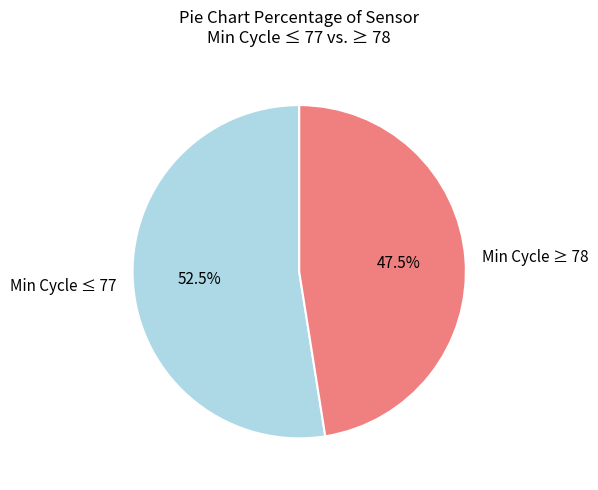

What is the largest slice in the pie chart?

Min Cycle ≤ 77